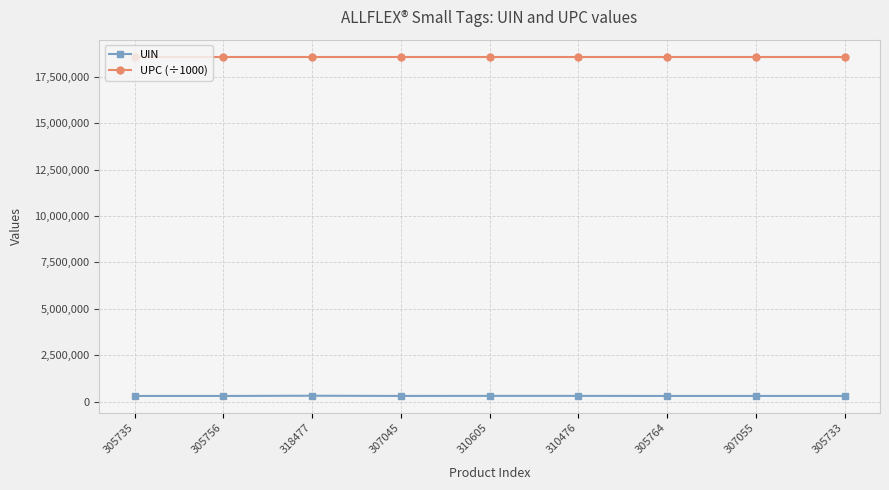

What is the value of the UPC (÷1000) point at the 6th from the left?

18583956.6